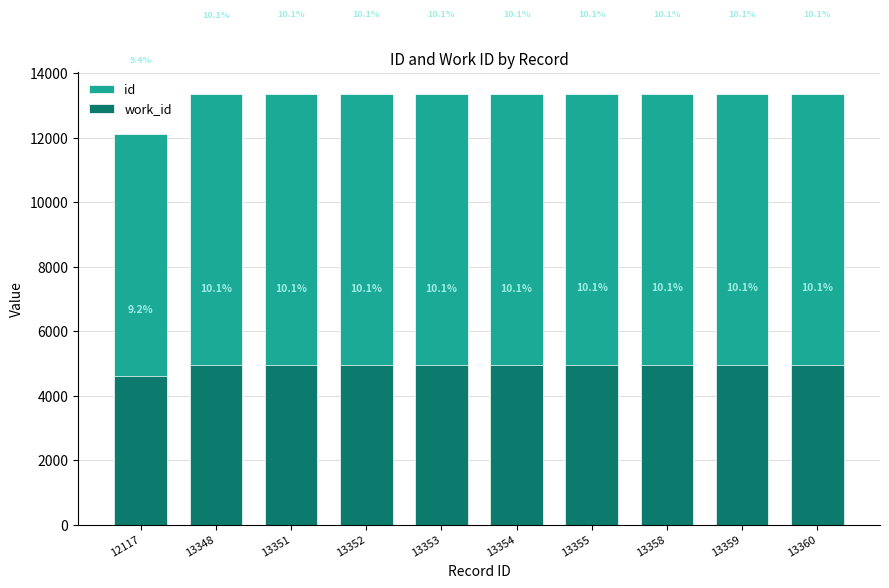

Count the number of categories in the chart.

10